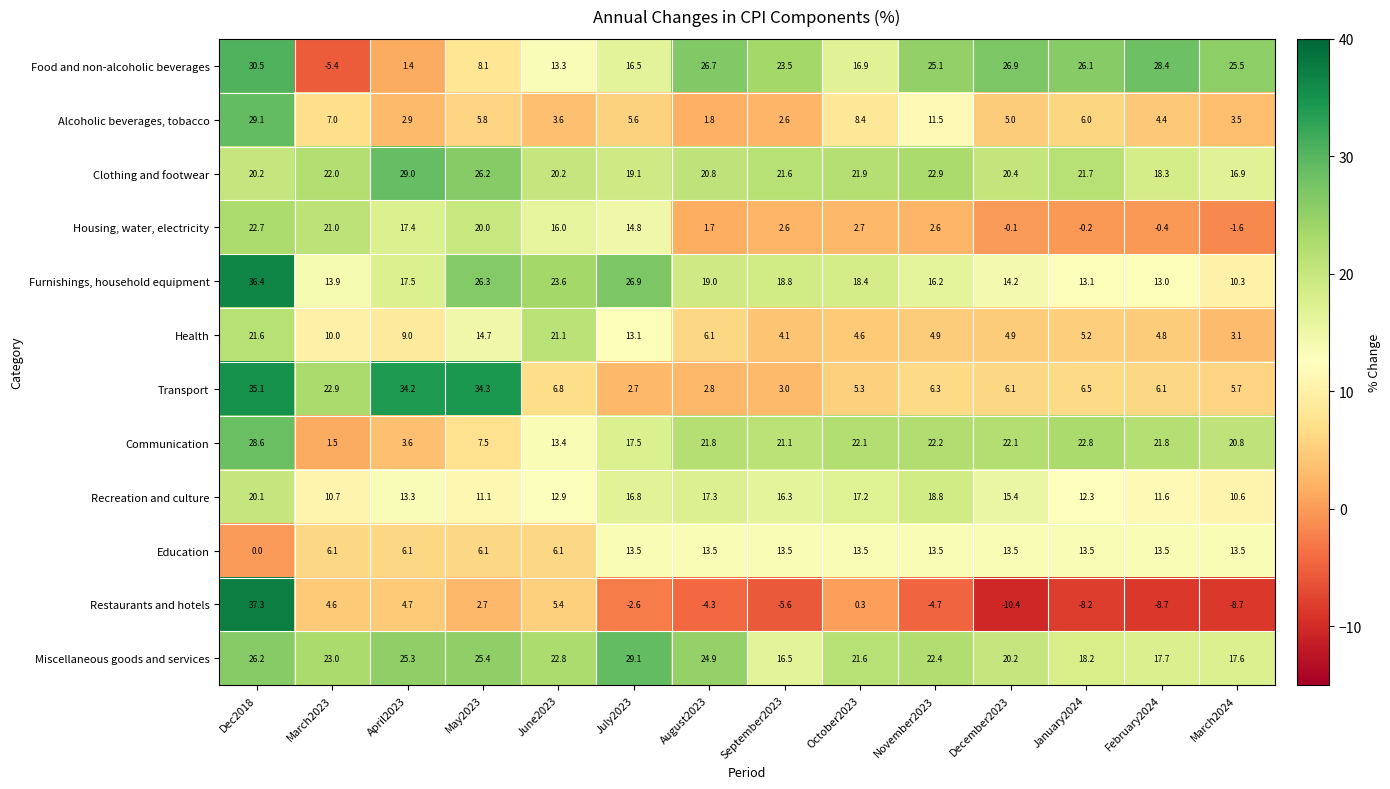

What is the maximum value shown in the chart?

37.3